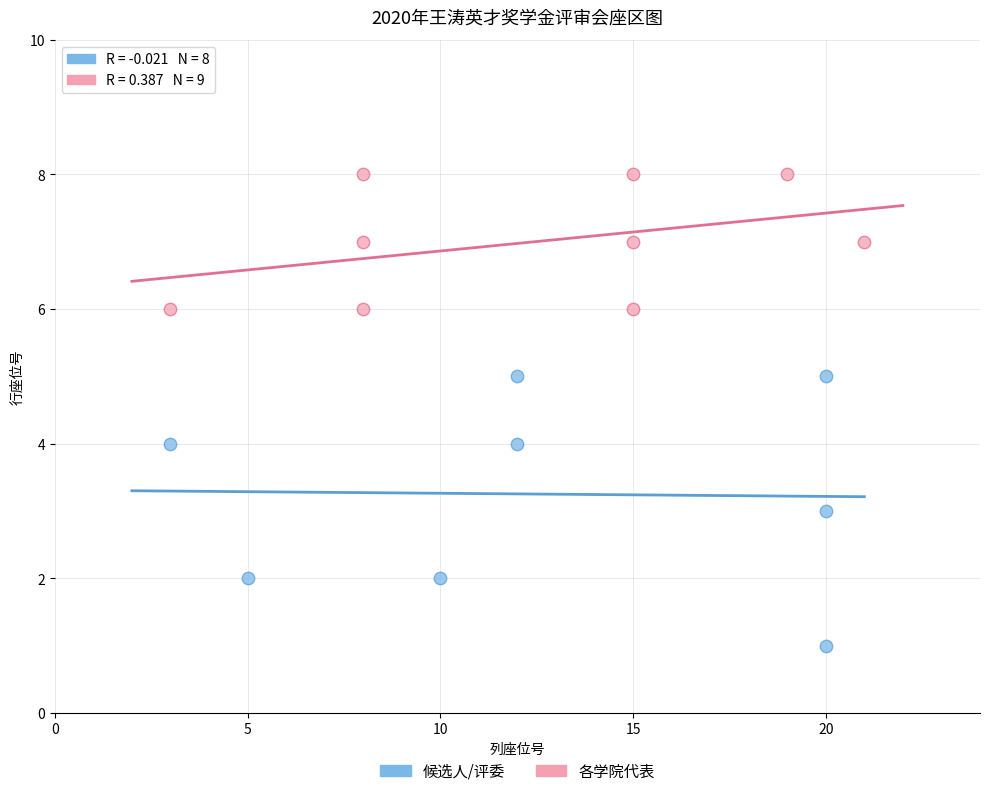

Which series has the largest Y range (max minus min)?

候选人/评委